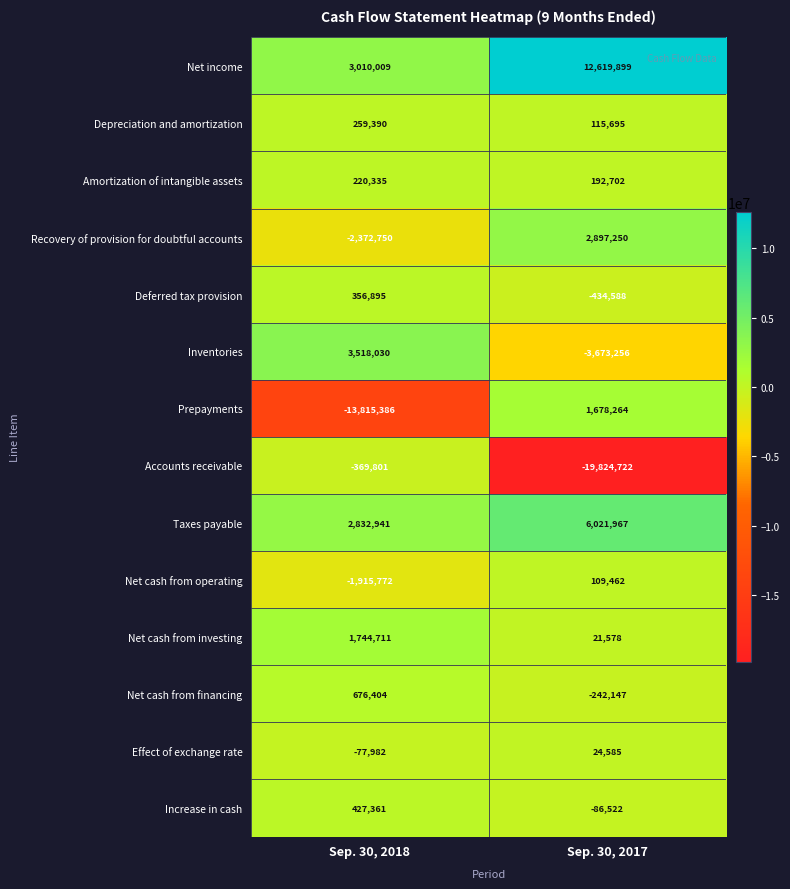

At Sep. 30, 2018, list the series in order from largest to smallest.

Inventories, Net income, Taxes payable, Net cash from investing, Net cash from financing, Increase in cash, Deferred tax provision, Depreciation and amortization, Amortization of intangible assets, Effect of exchange rate, Accounts receivable, Net cash from operating, Recovery of provision for doubtful accounts, Prepayments